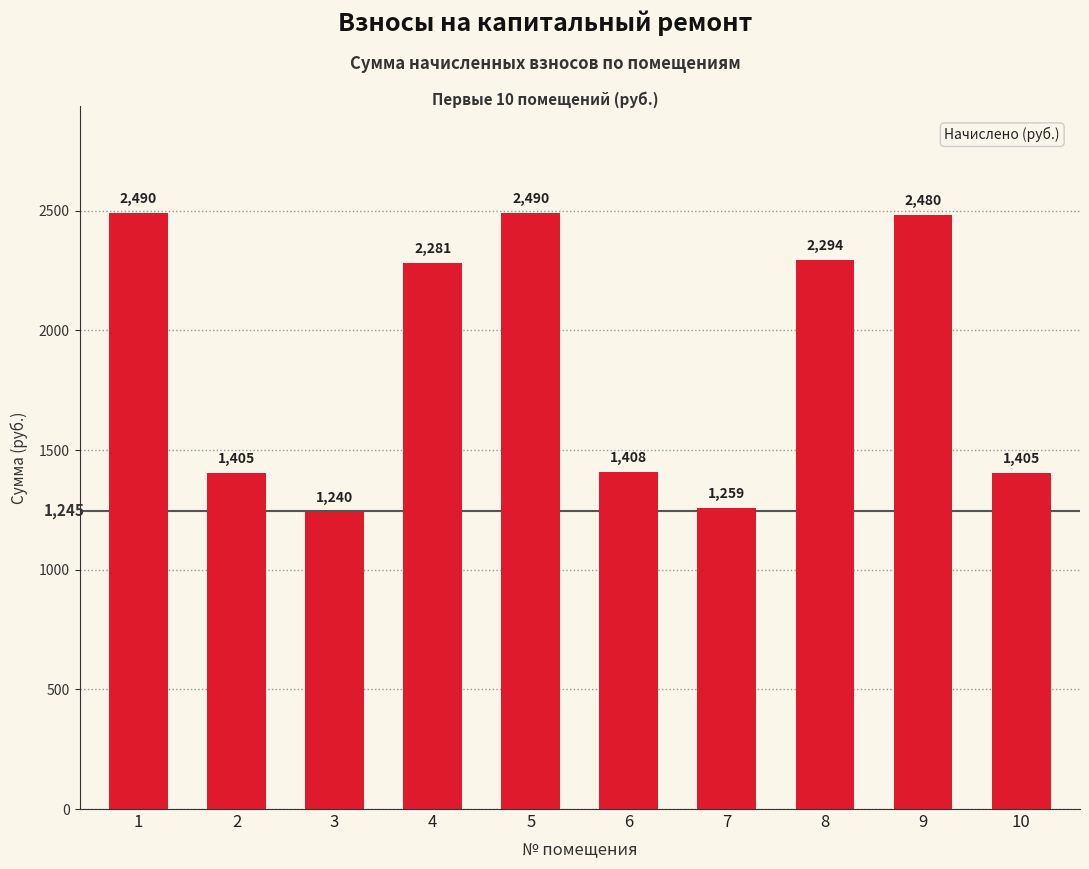

Are the bars horizontal?

No